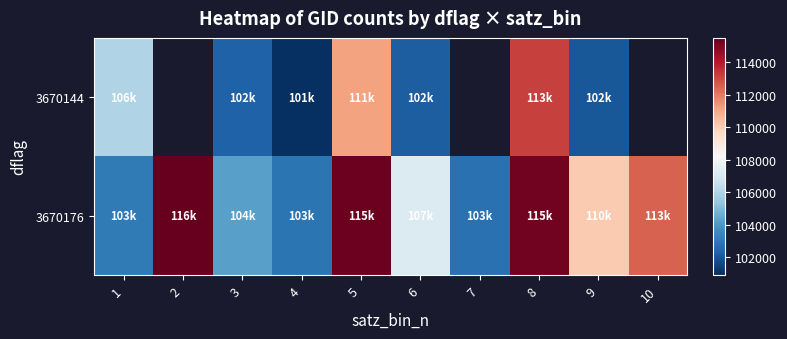

At which label is 3670176 closest to 109146?

9